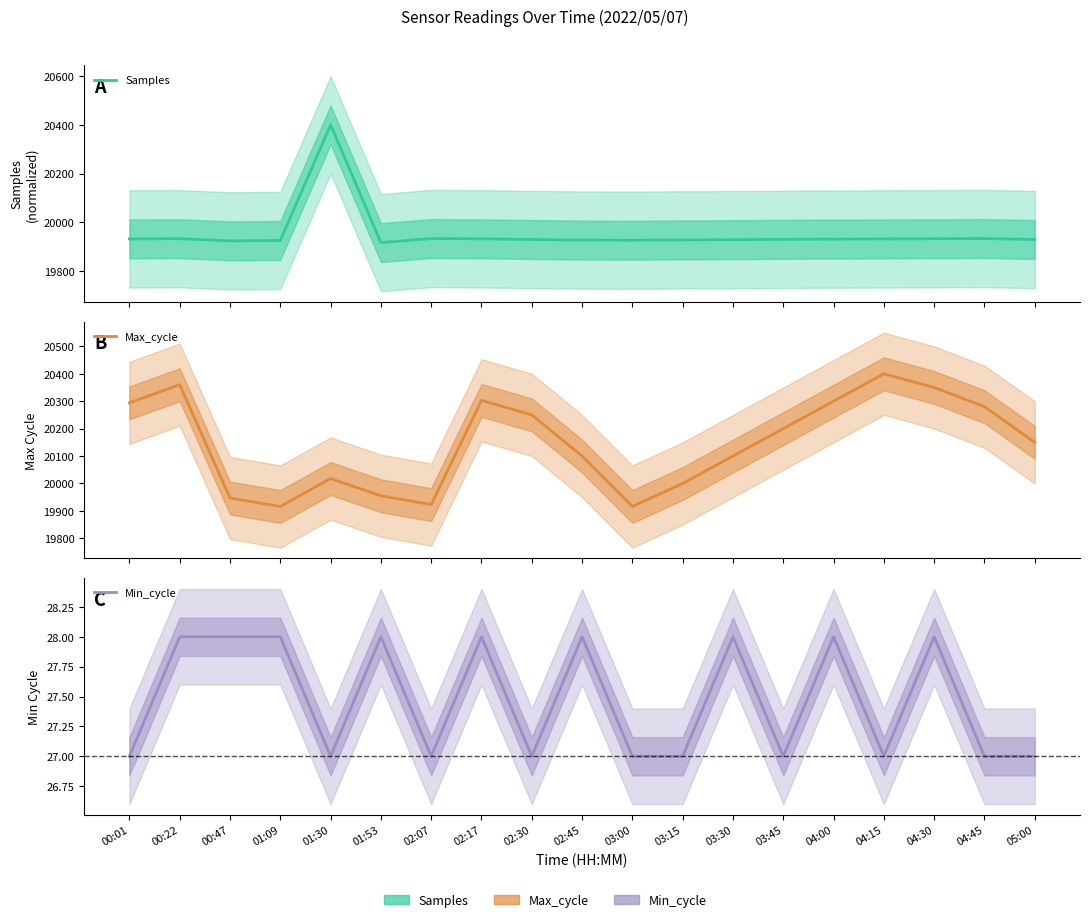

What is the minimum value for Samples?

19916.0